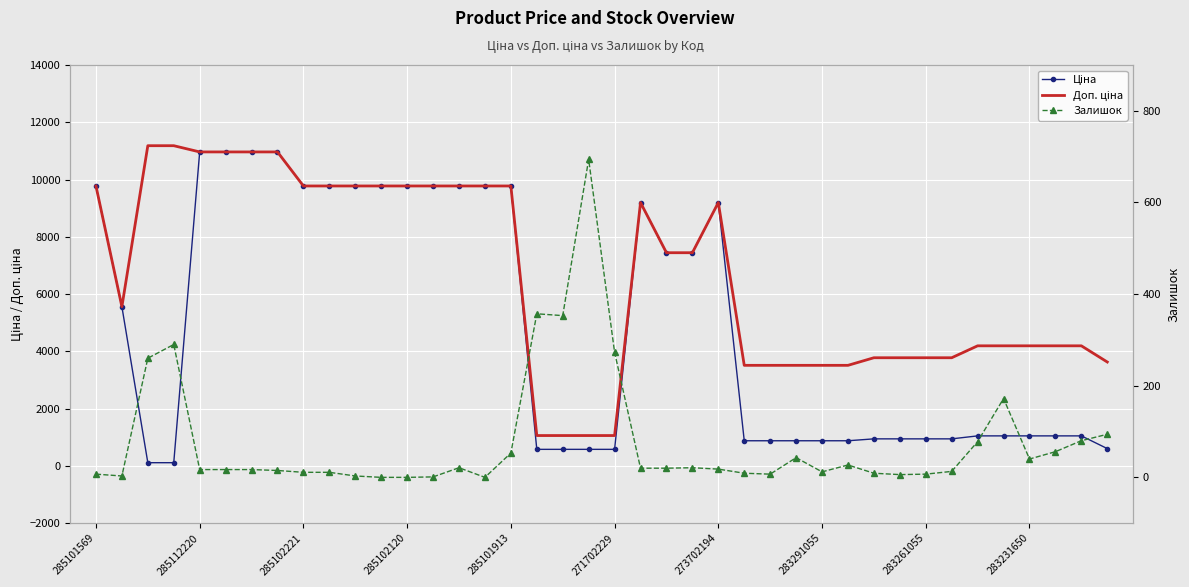

How many categories are shown in the chart?

40